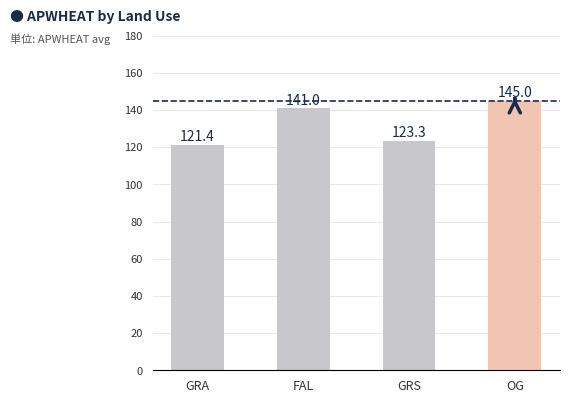

What is the label of the 2nd bar from the left?

FAL